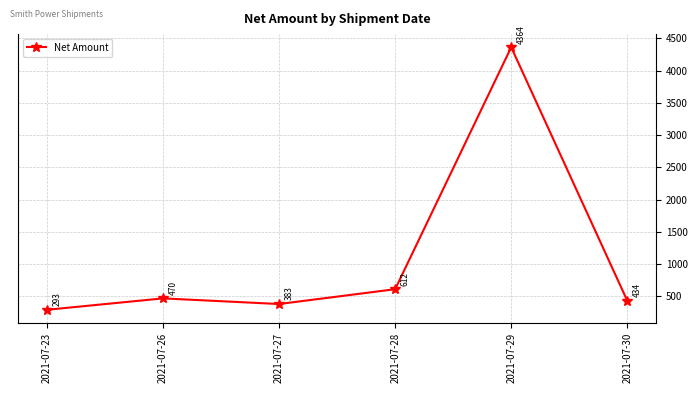

What is the value of the 3rd point from the left?

382.6